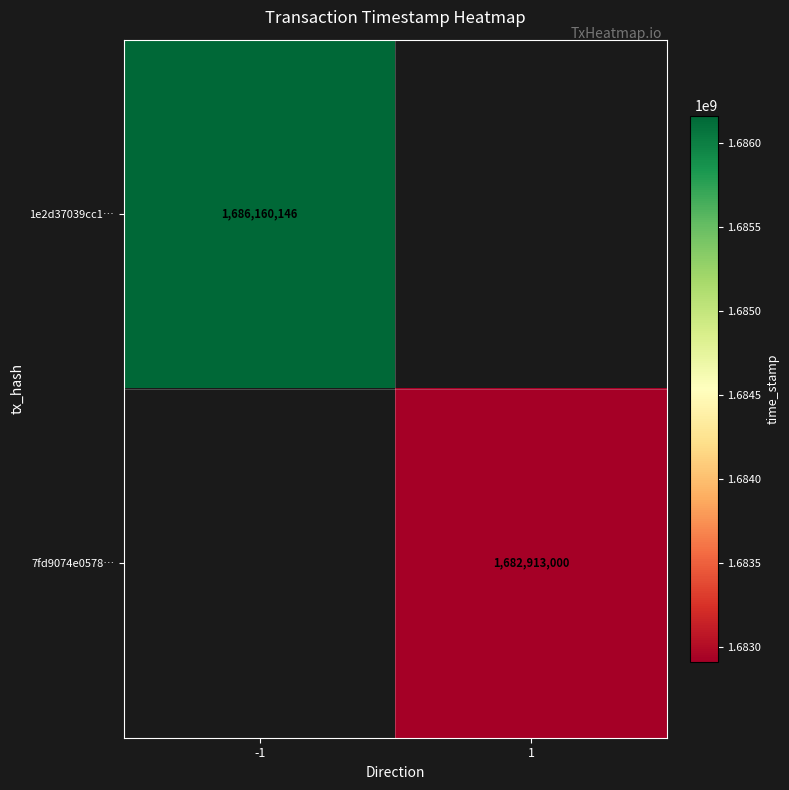

Is the value of 1e2d37039cc1… at -1 greater than the value of 7fd9074e0578… at 1?

Yes